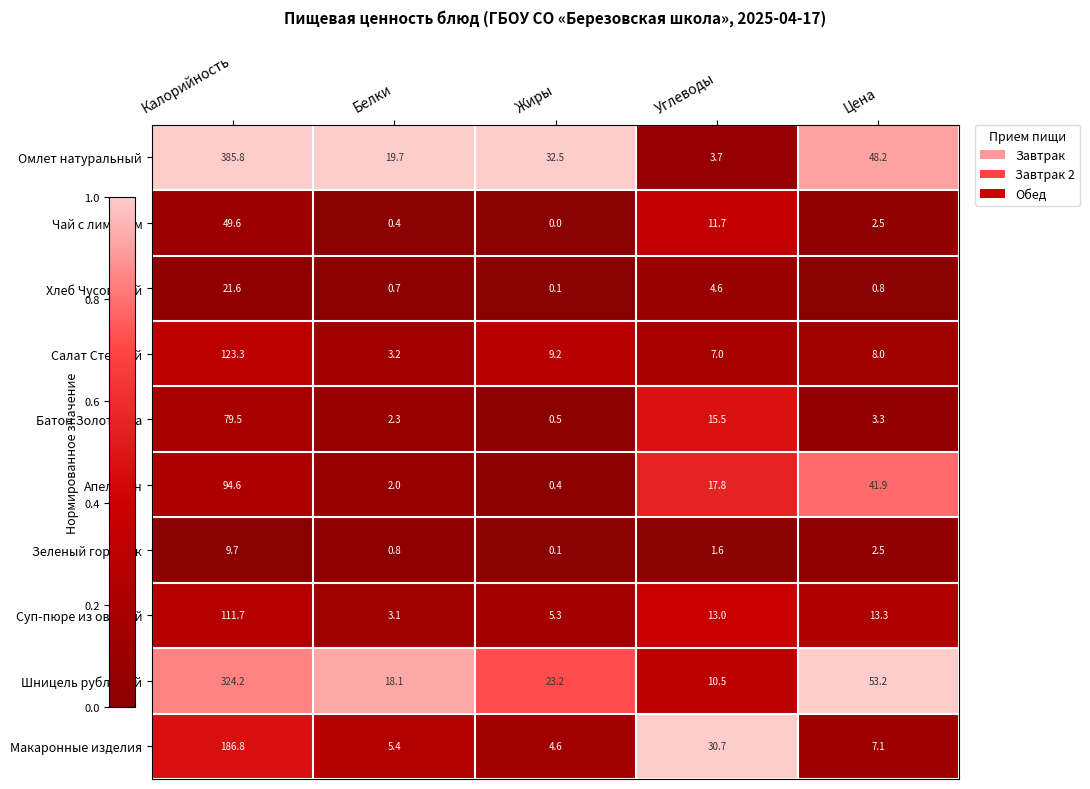

Between Белки and Жиры, which series saw the biggest shift?

Омлет натуральный